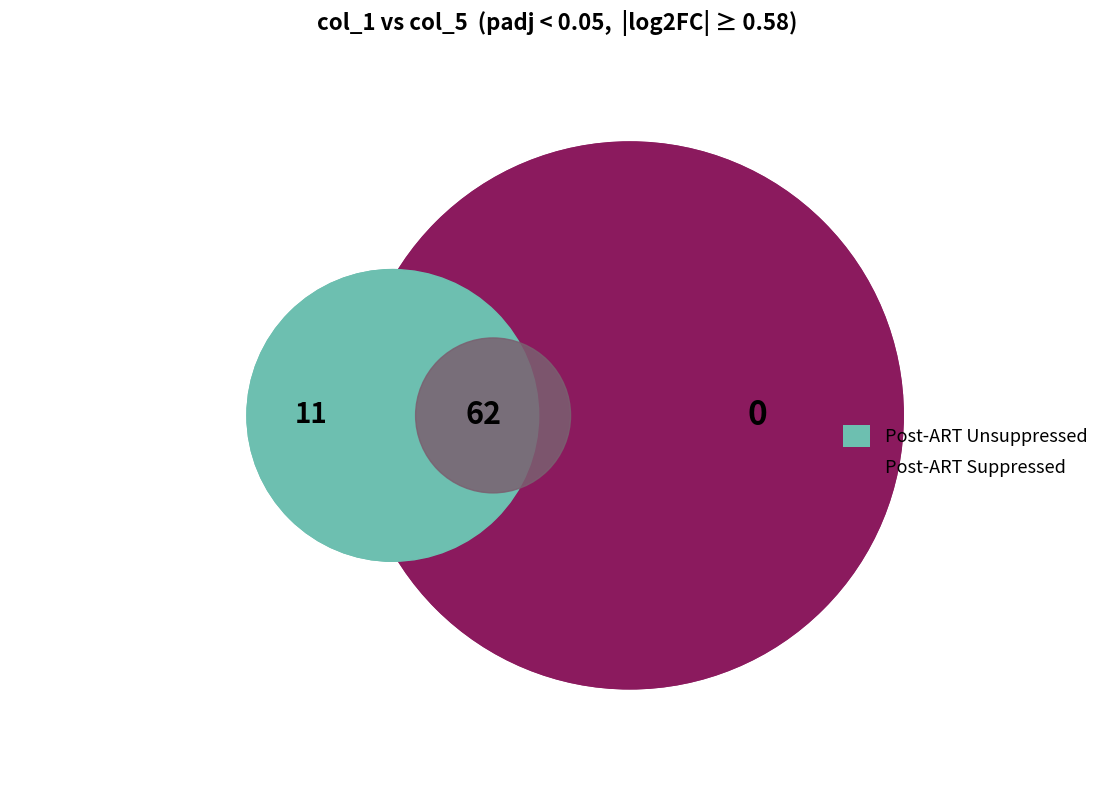

What portion of the pie excludes 1?

98.6%